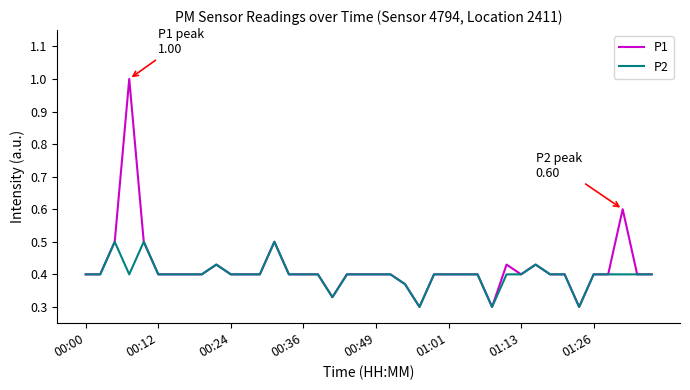

Rank the series by their maximum value, from highest to lowest.

P1, P2